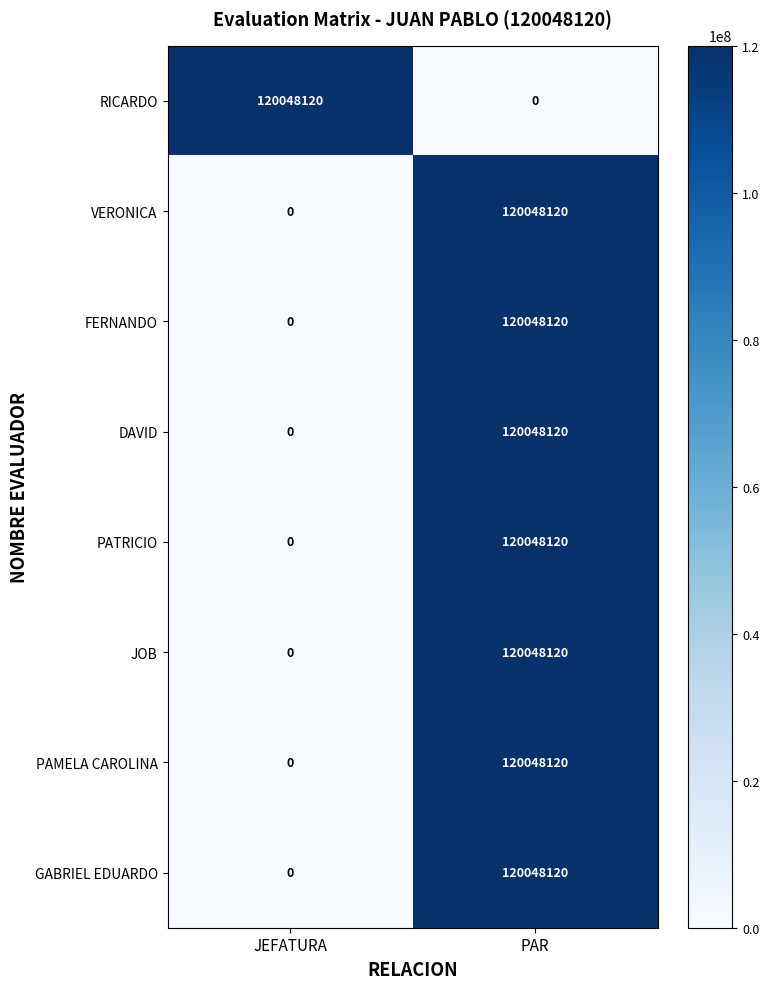

How many data points does each series have?

2